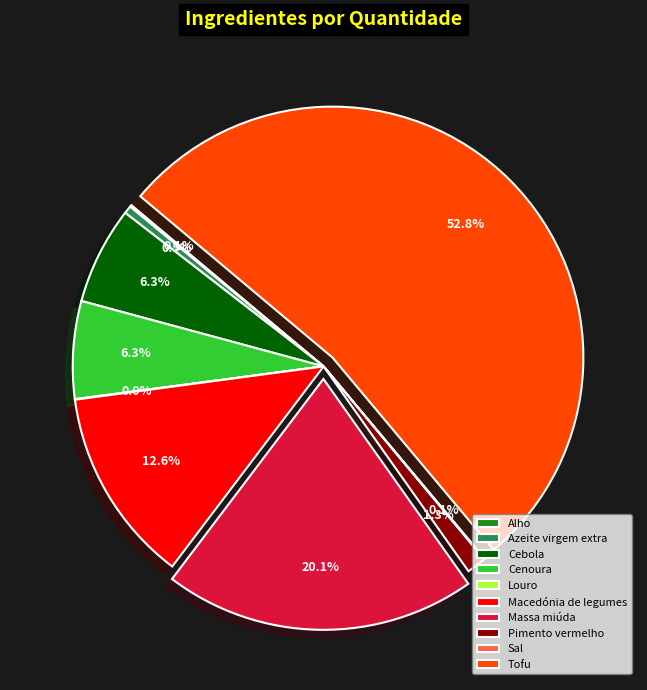

What is the largest slice in the pie chart?

Tofu